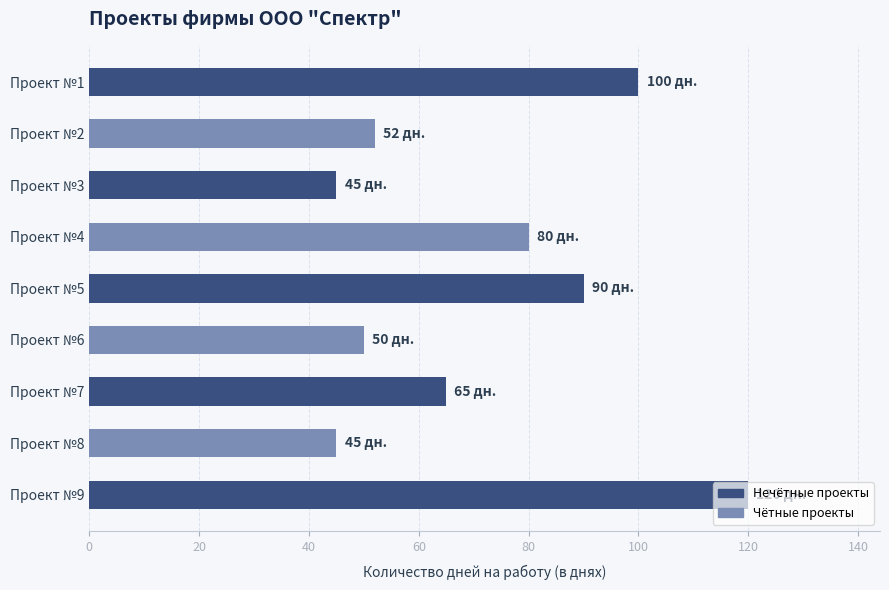

What is the sum of all values?

647